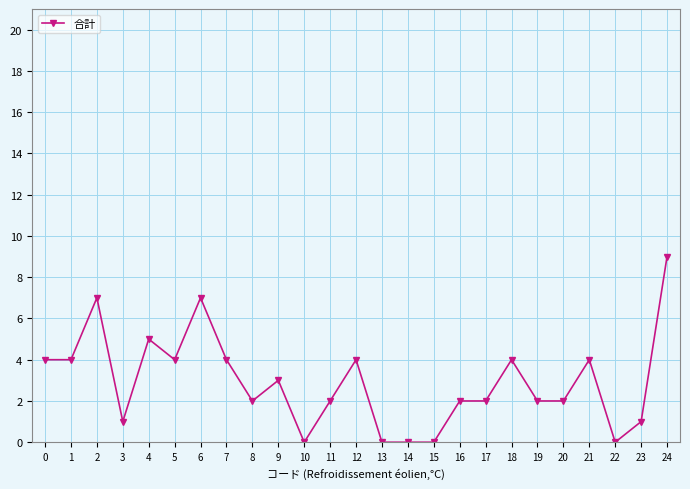

The value at 20 is 1. True or false?

False